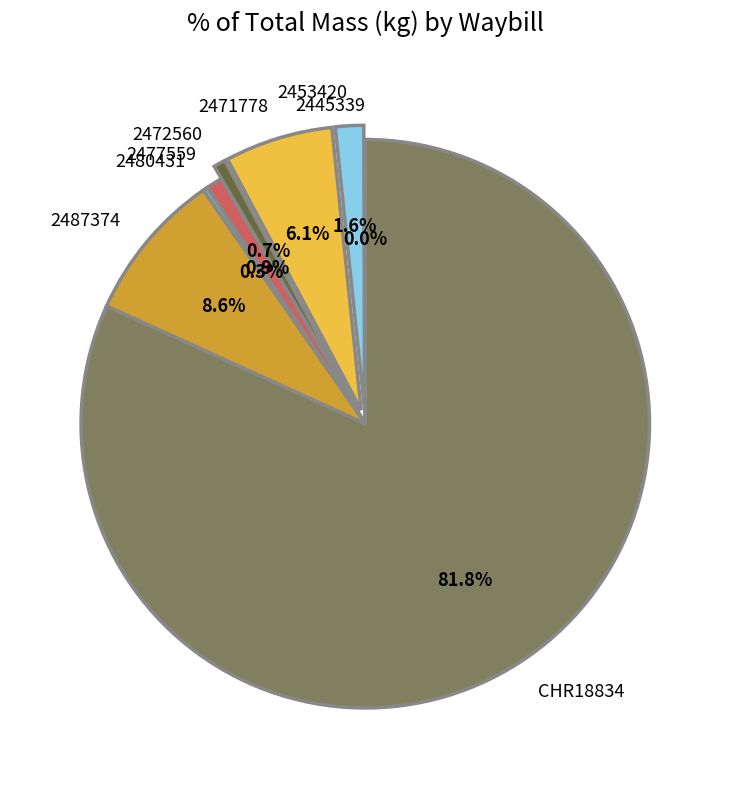

Which slice represents more than half of the pie?

CHR18834